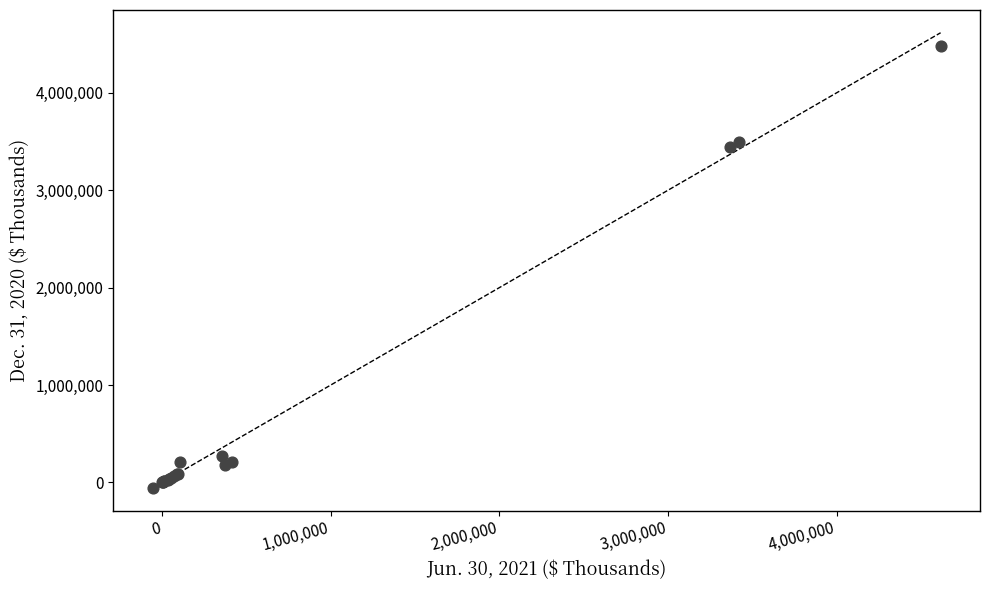

What Y value in the scatter plot is closest to 2214110?

3439247